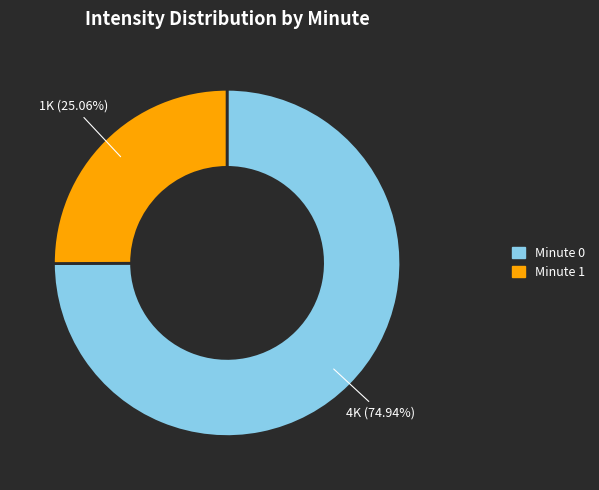

Count the number of slices in the pie.

2